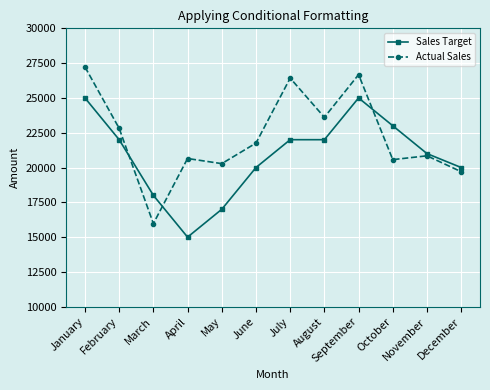

What is the maximum value for Actual Sales?

27225